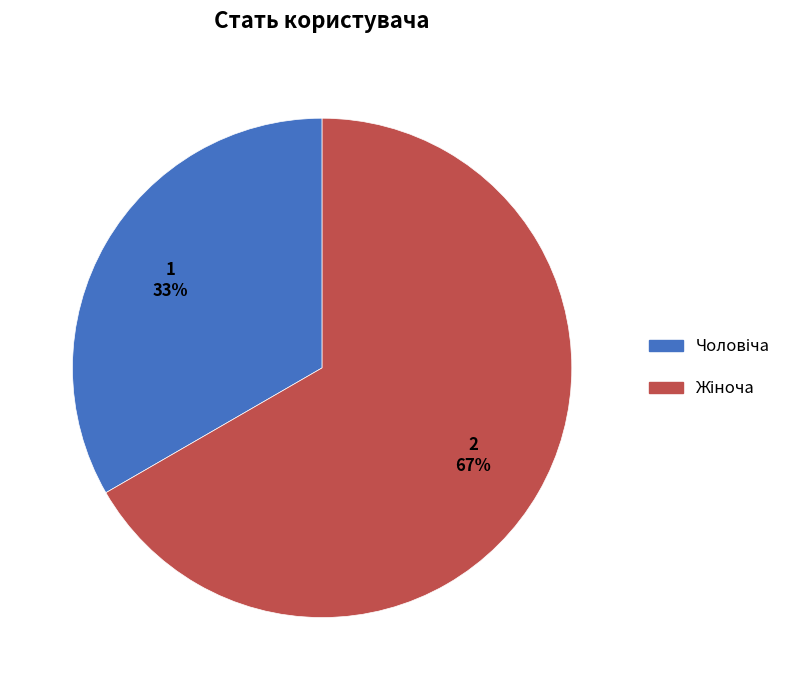

Is there a majority slice in this chart?

Yes